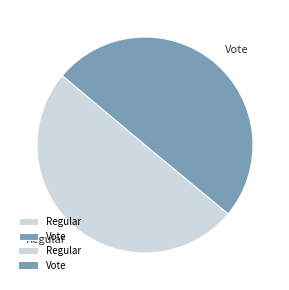

Combined, do Regular and Vote account for over 50%?

Yes